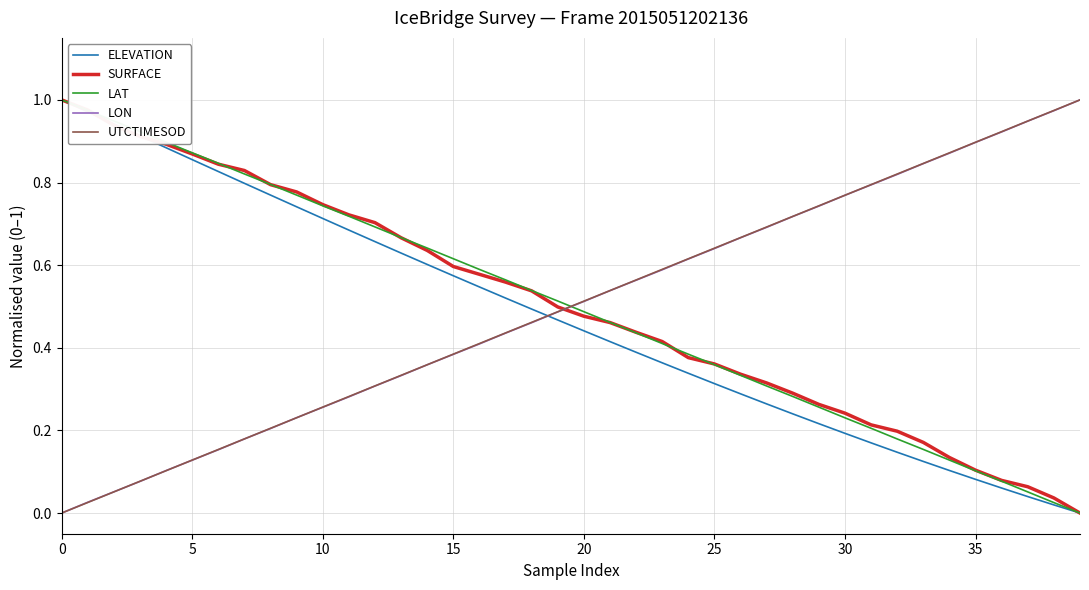

Does the chart have visible grid lines?

Yes